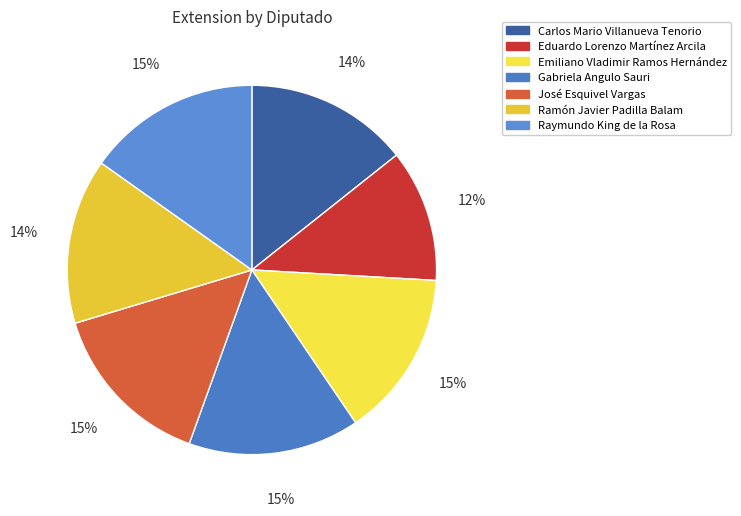

Does any single category account for the majority?

No